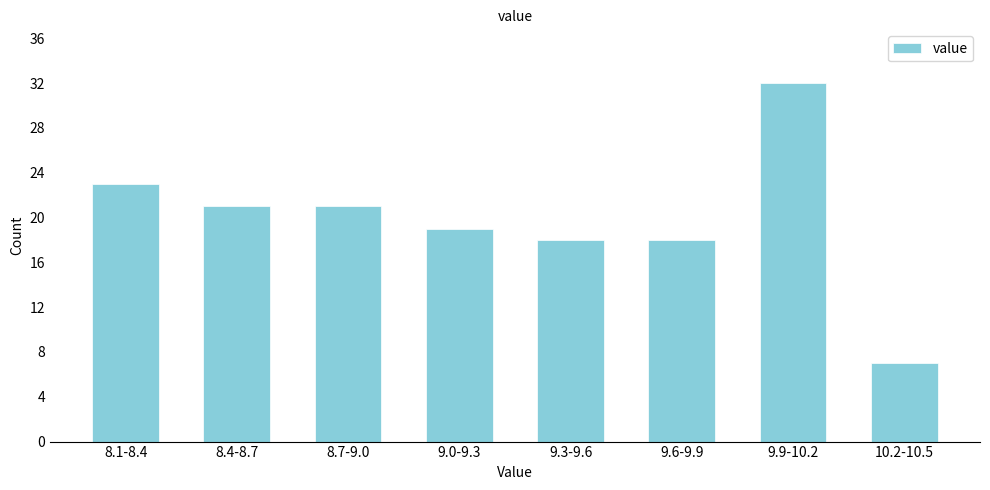

Reading left to right, what are all the values shown in this chart?

23	21	21	19	18	18	32	7